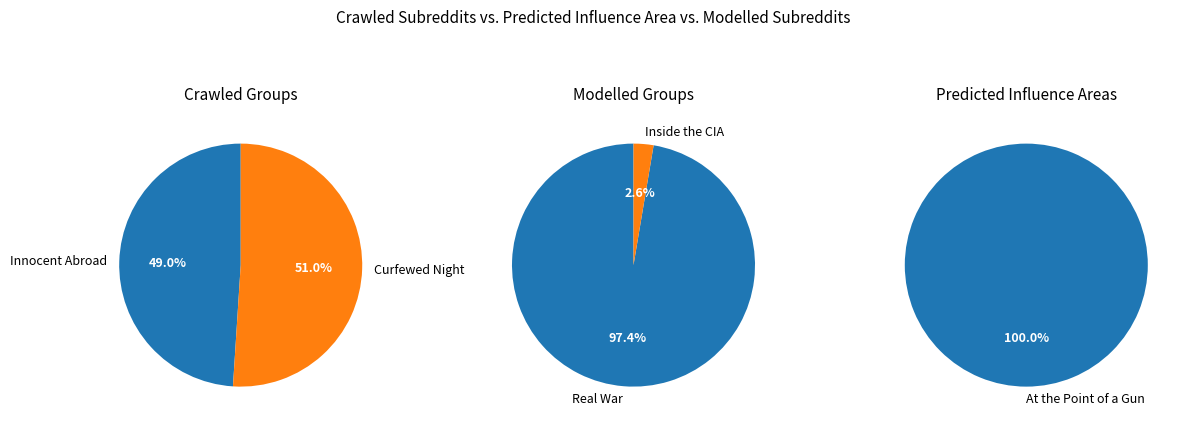

The Real War slice represents 15% of the pie. True or false?

False